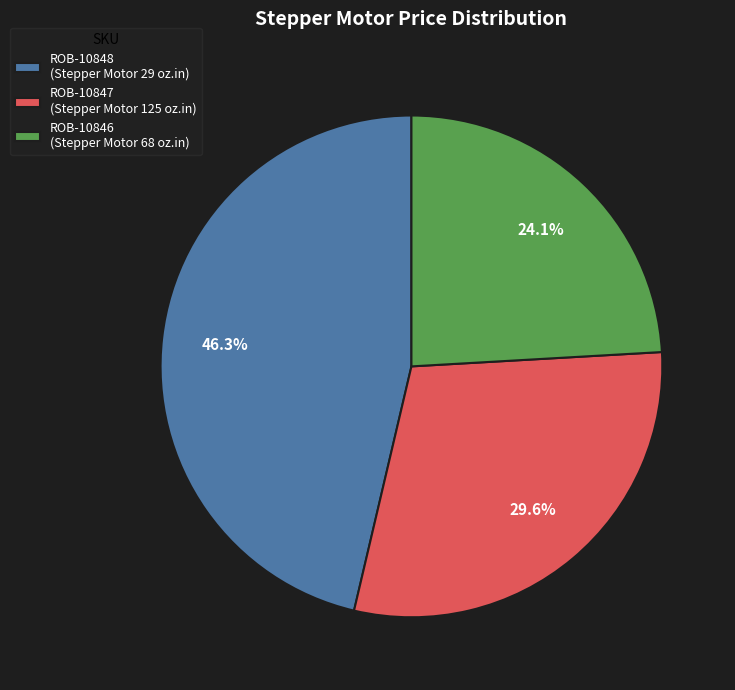

Is there any slice that represents more than half of the pie?

No